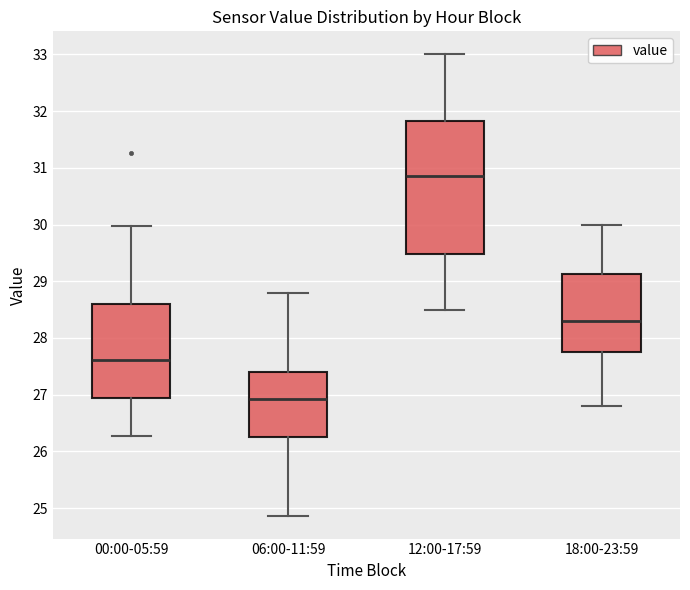

Which box has the highest median line?

12:00-17:59